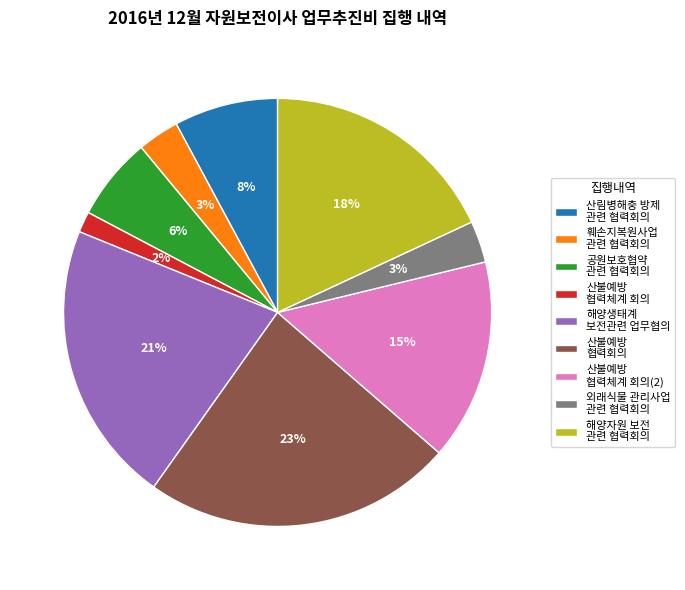

Which slice is the smallest?

산불예방 협력체계 회의